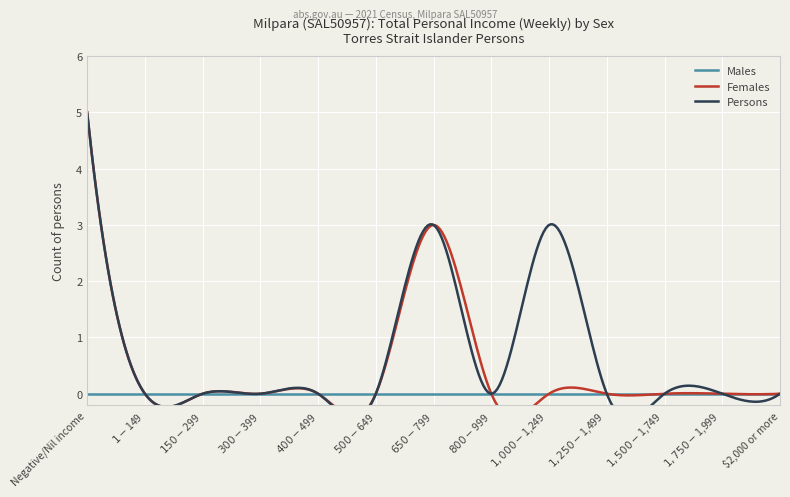

What is the label of the 12th point from the right?

$1-$149